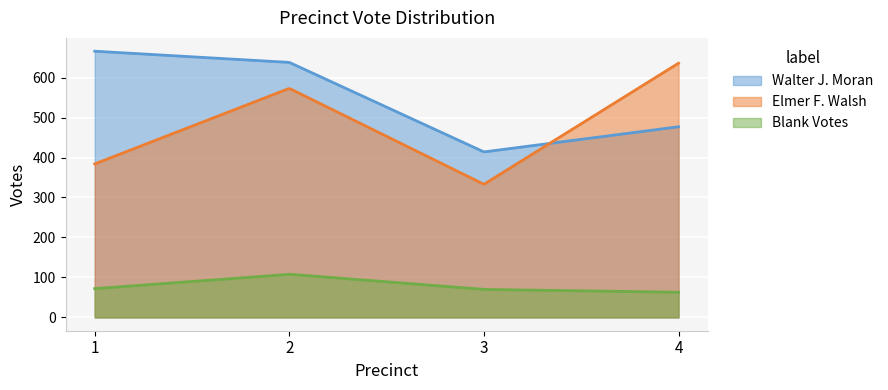

Where is the first local maximum for Elmer F. Walsh?

2